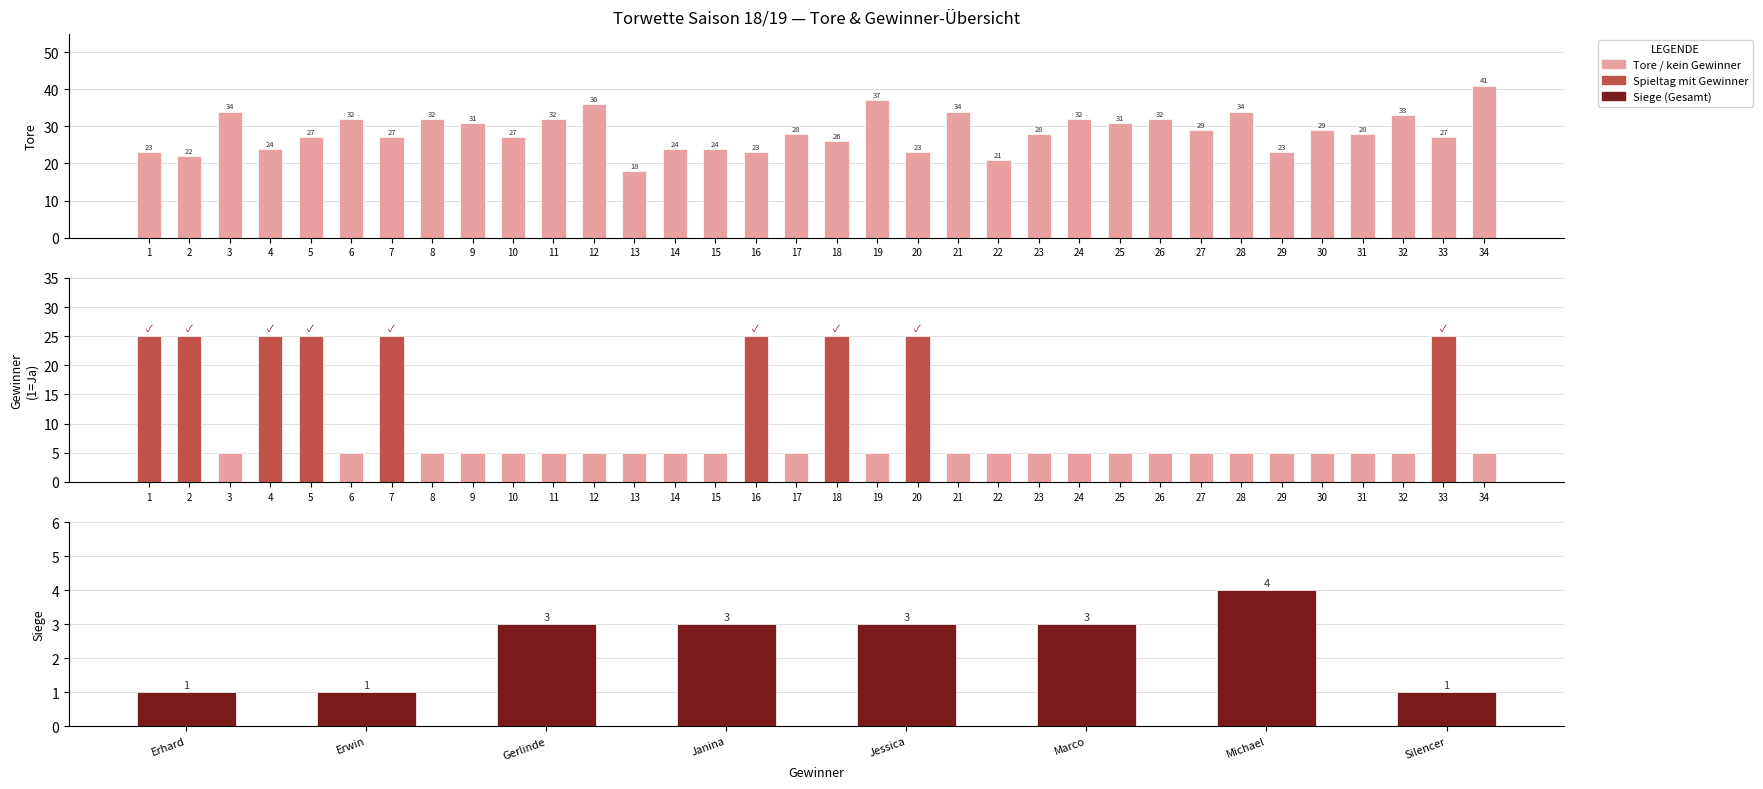

Between 10 and 30, which series saw the biggest shift?

Tore